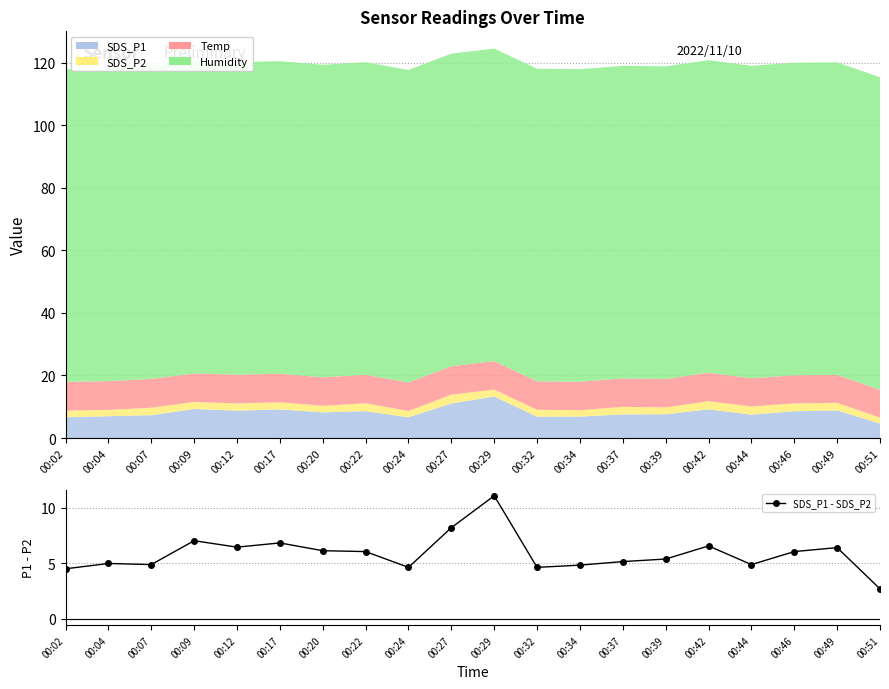

What is the difference between the second highest and minimum values?

5.5